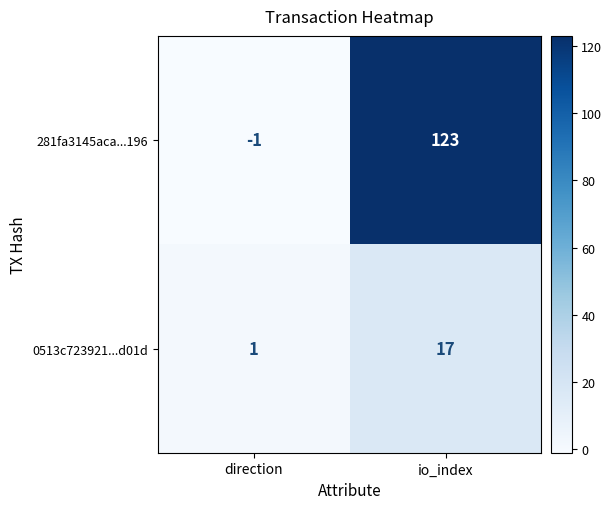

Which series has the largest total across all categories?

281fa3145aca...196